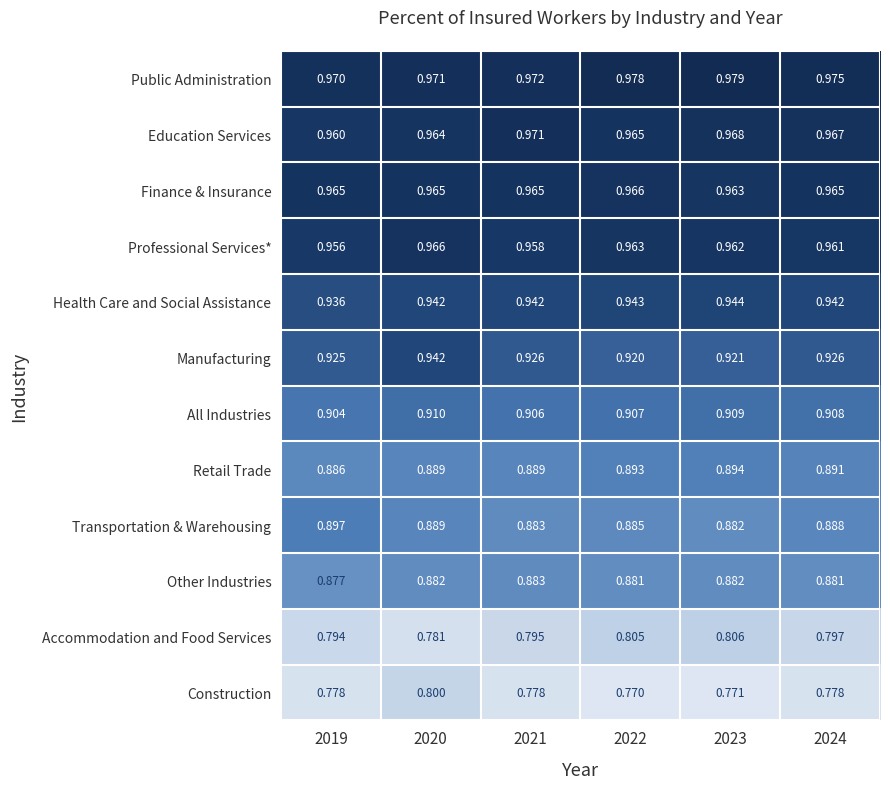

Which series has the largest total across all categories?

Public Administration